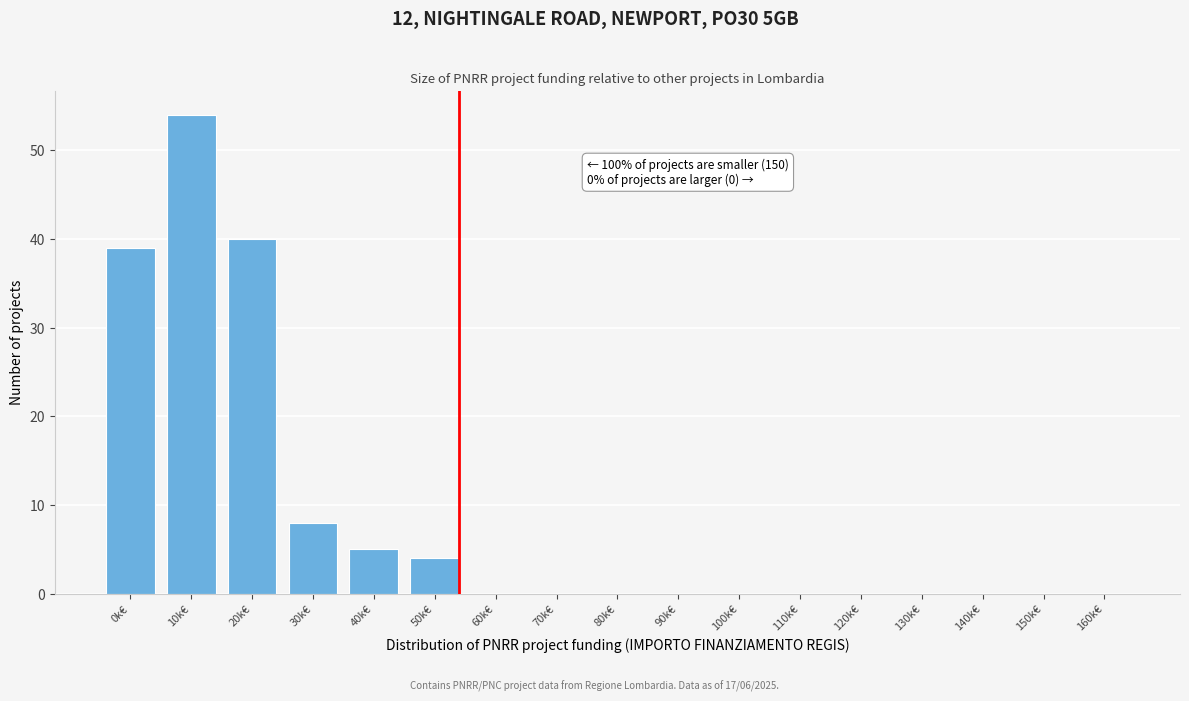

Reading right to left, transcribe all the data shown in this chart.

160k€=0	150k€=0	140k€=0	130k€=0	120k€=0	110k€=0	100k€=0	90k€=0	80k€=0	70k€=0	60k€=0	50k€=4	40k€=5	30k€=8	20k€=40	10k€=54	0k€=39